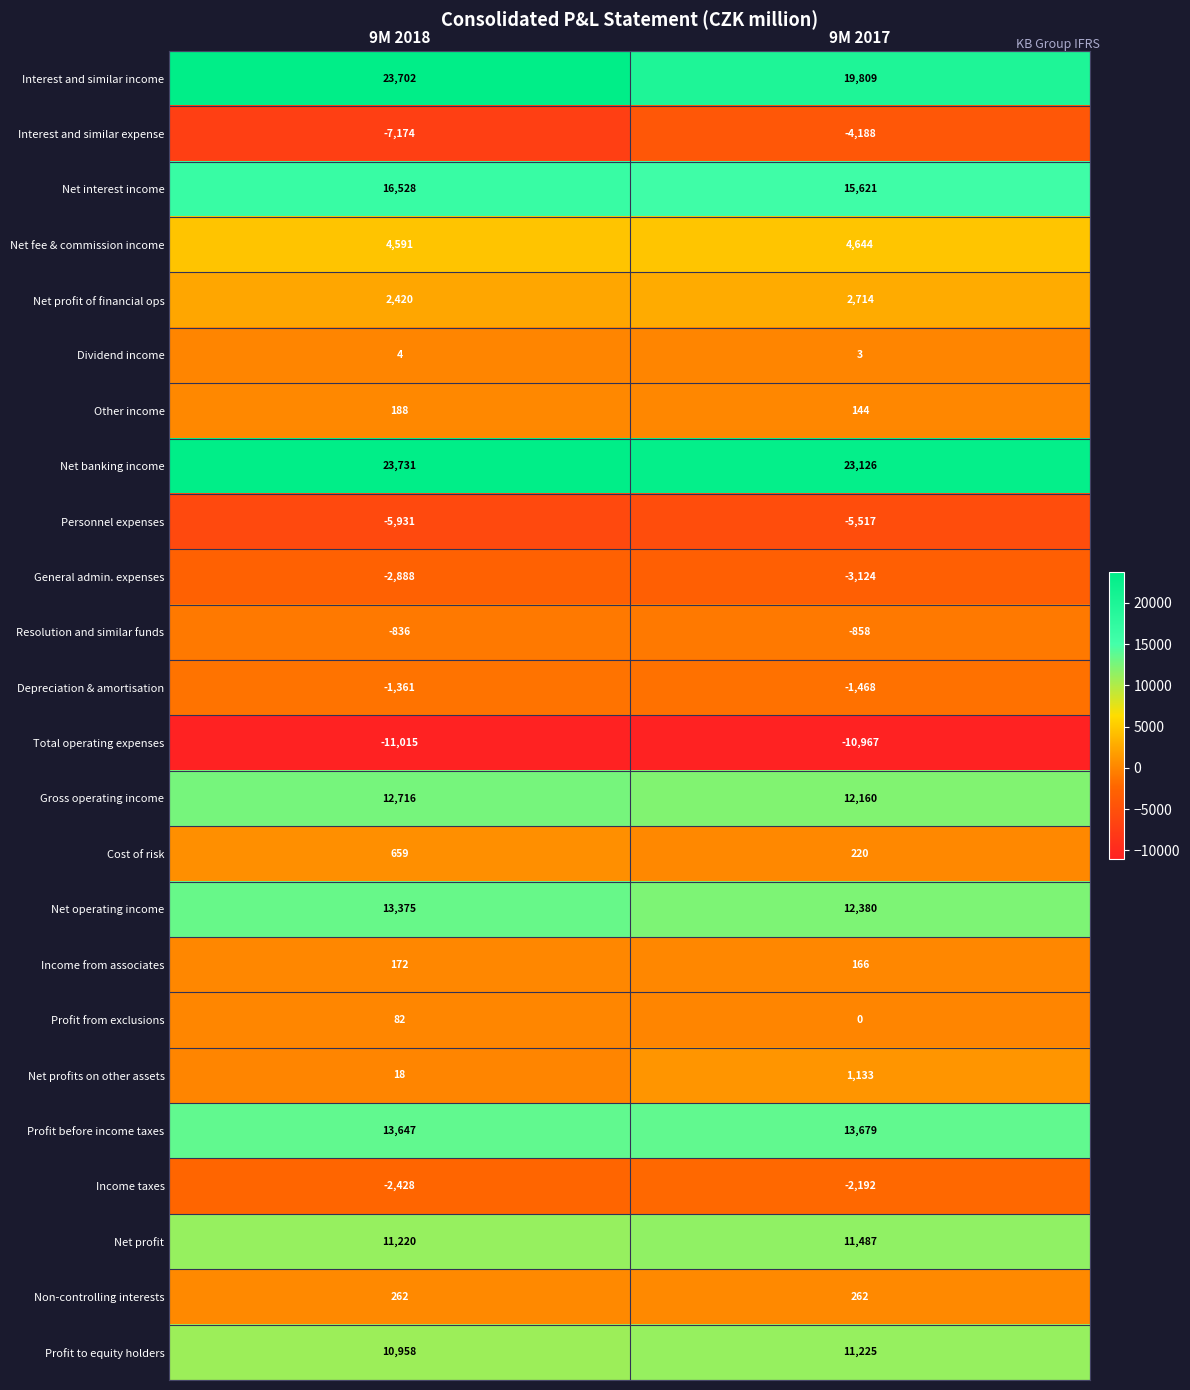

What is the approximate value of Profit to equity holders at 9M 2018, to the nearest 5?

10960